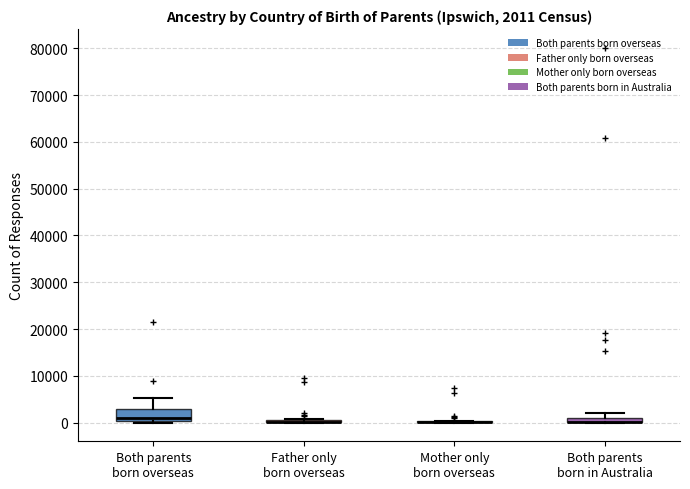

Comparing the boxes themselves (not the whiskers), which one is the tallest?

Both parents born overseas